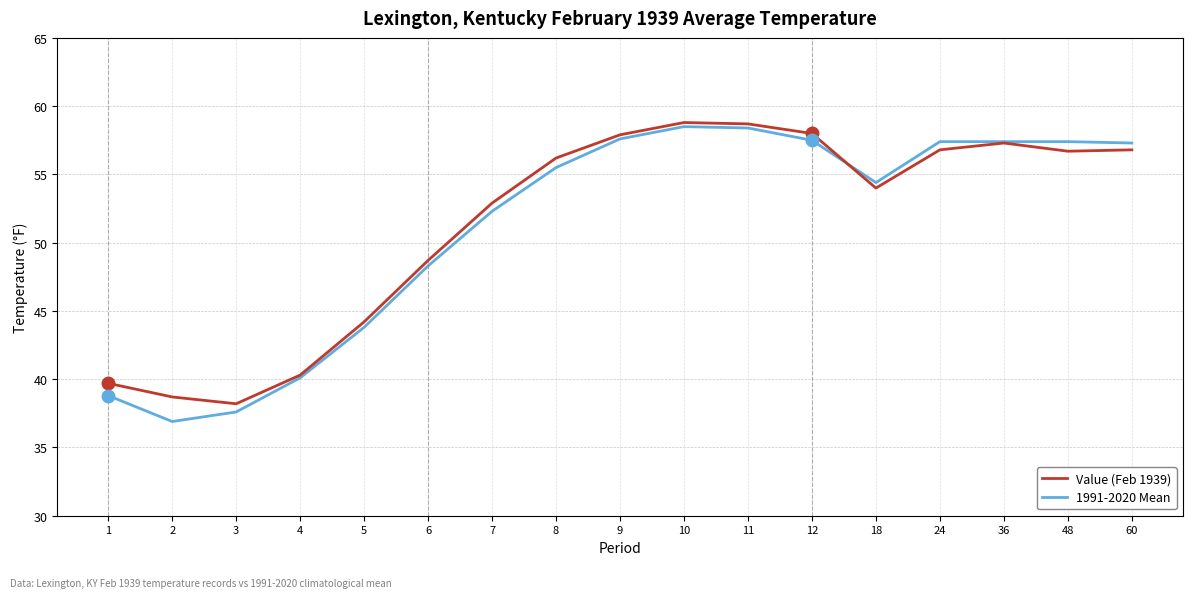

What is the total value across all series at 48?

114.1